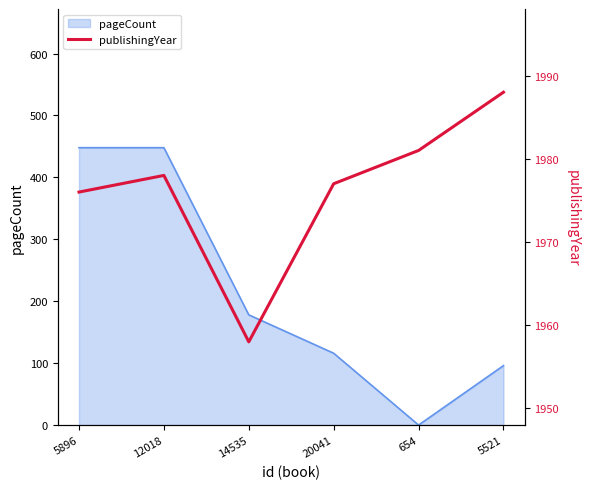

How many values are below 1978?

3